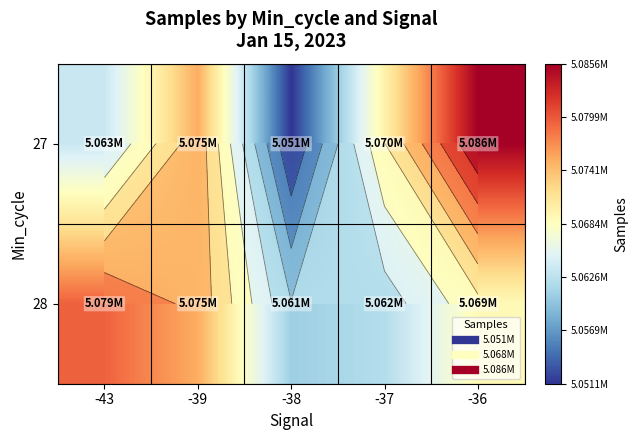

How many data points in 27 are less than 5069835?

2